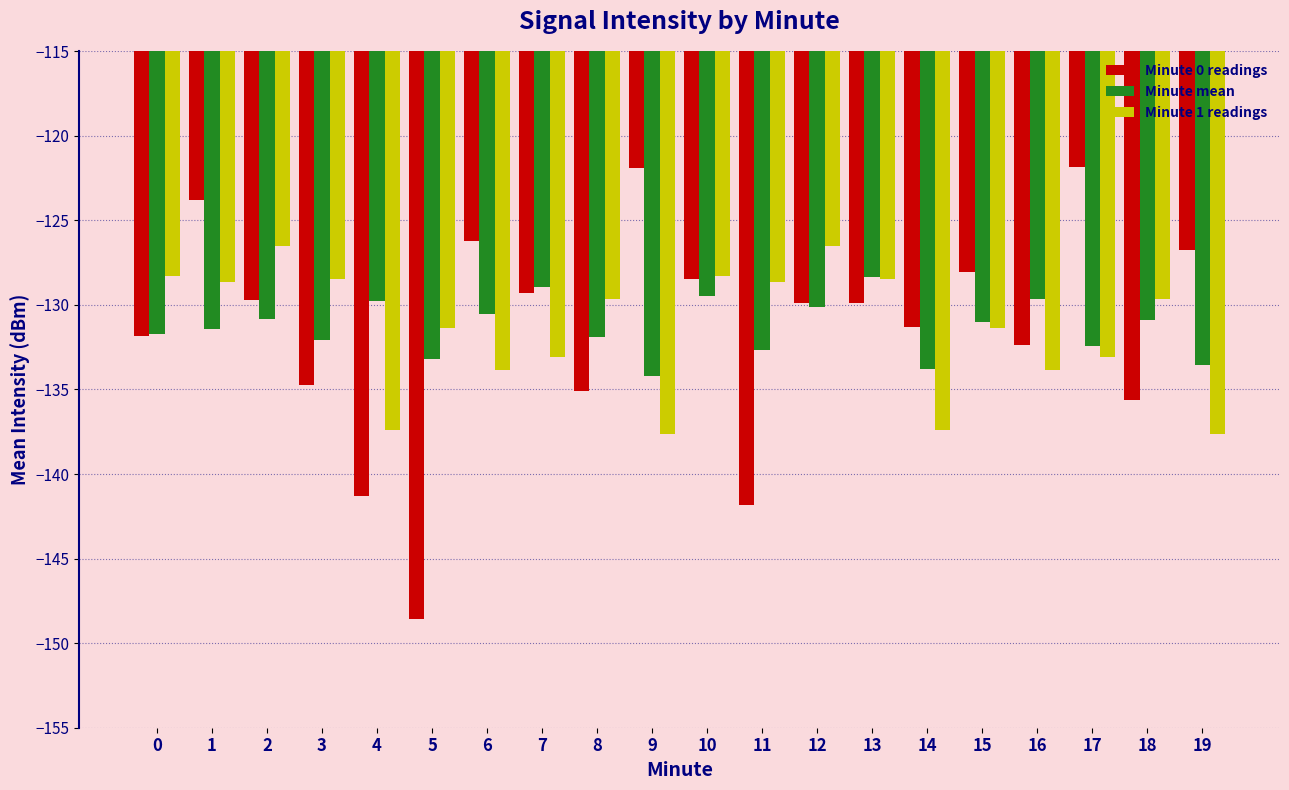

Which series changed the most between 11 and 12?

Minute 0 readings